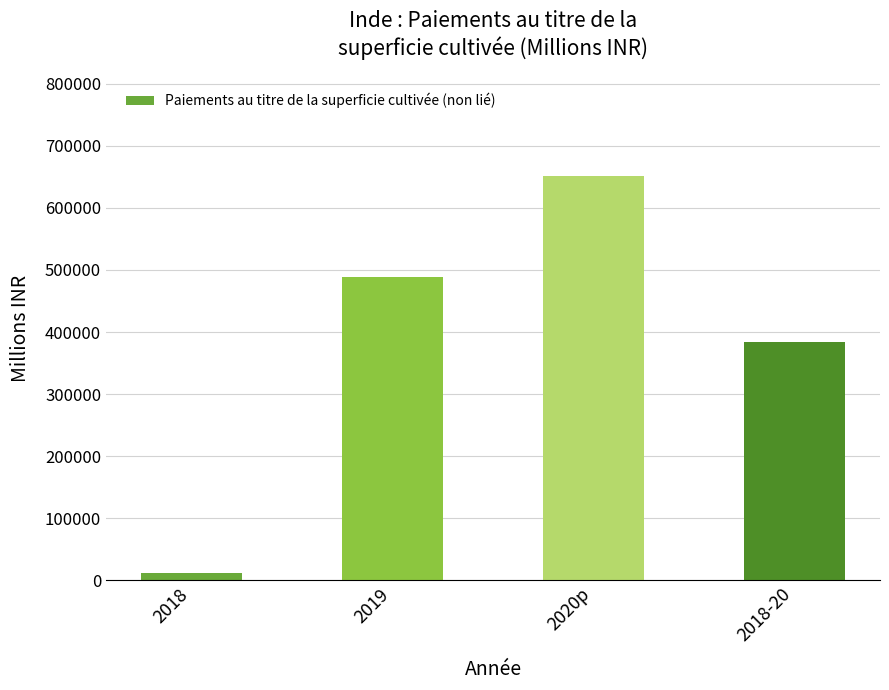

What position from the right is 2019?

3